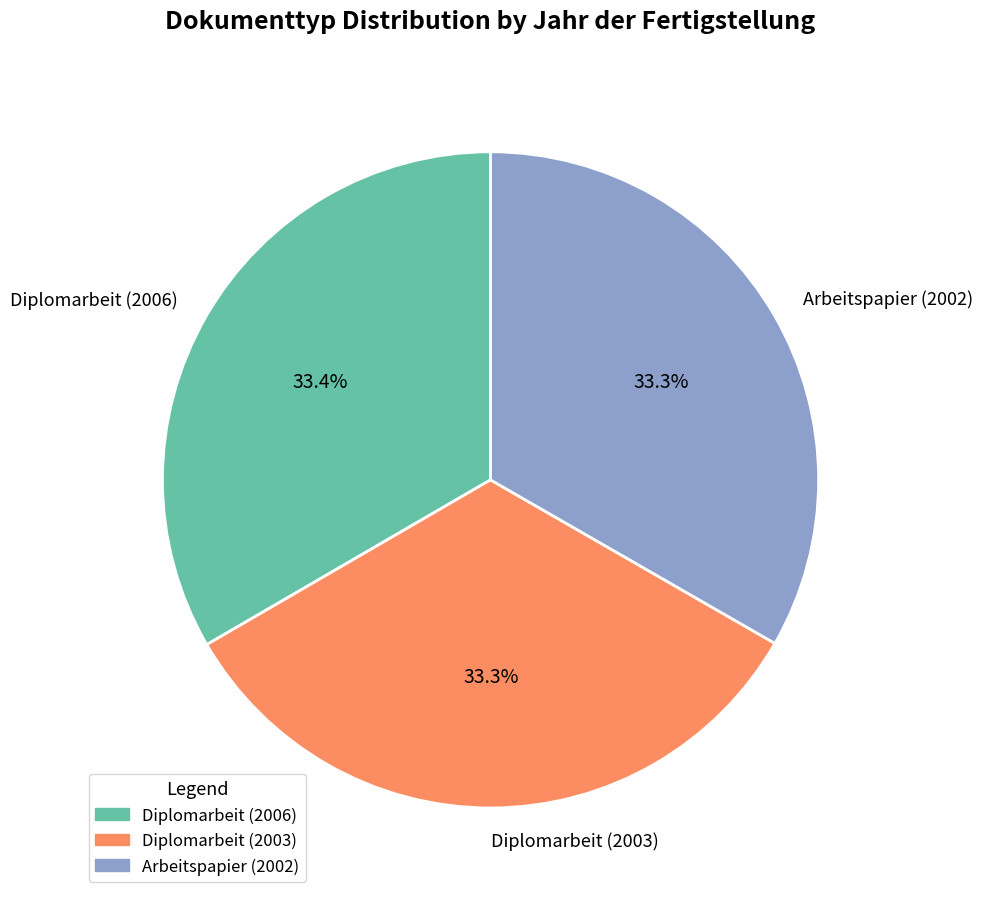

Is Diplomarbeit (2003) the majority of the pie?

No